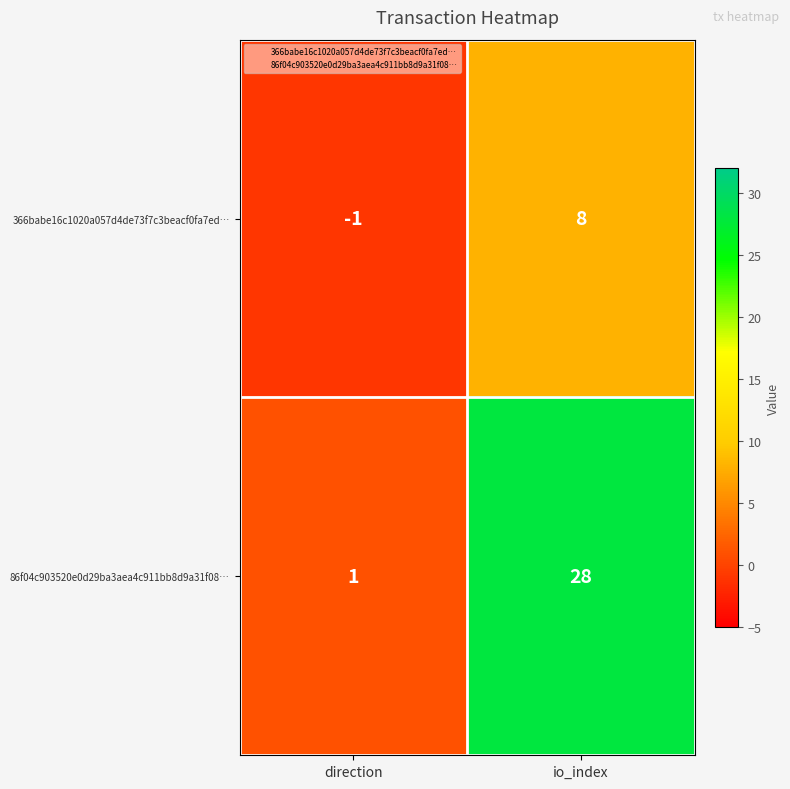

At how many categories does at least one series exceed 2?

1